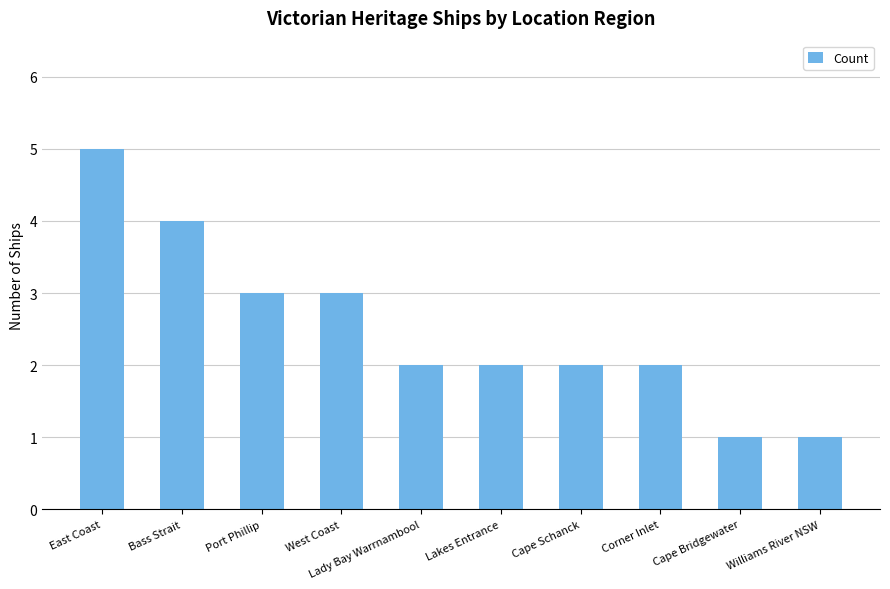

What is the smallest value displayed?

1